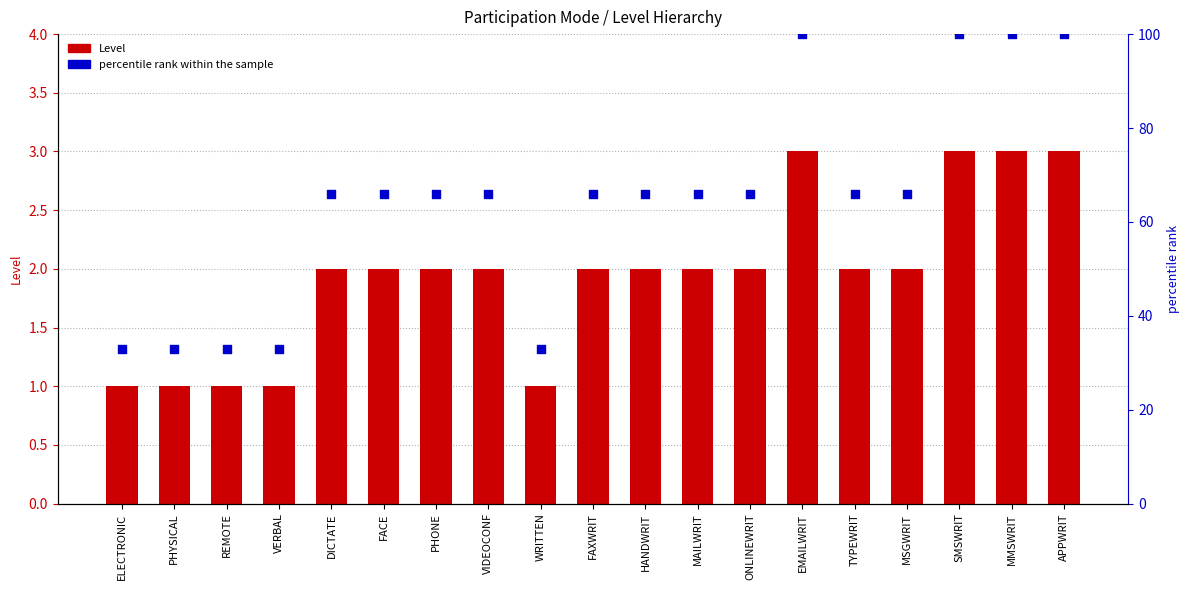

At how many categories does at least one series exceed 79?

4